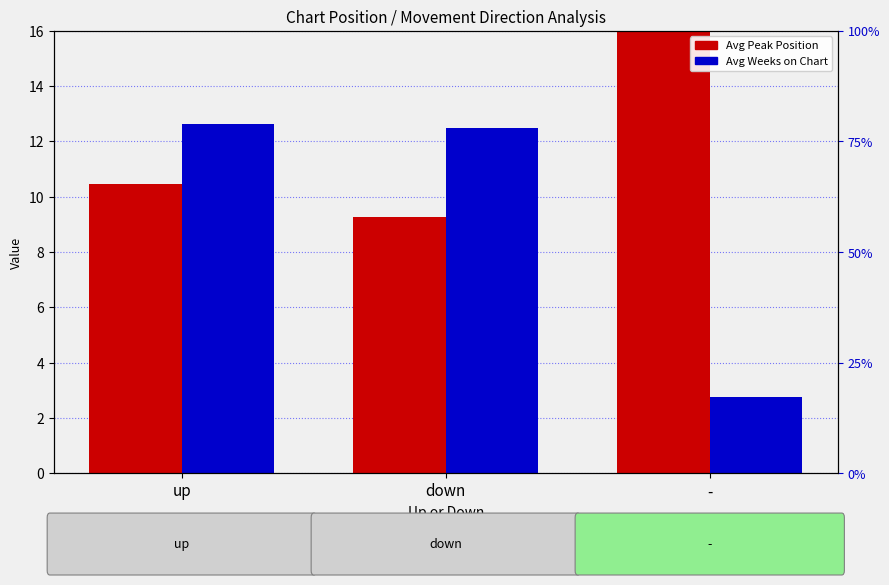

List the labels in order of Avg Weeks on Chart value, largest first.

up, down, -